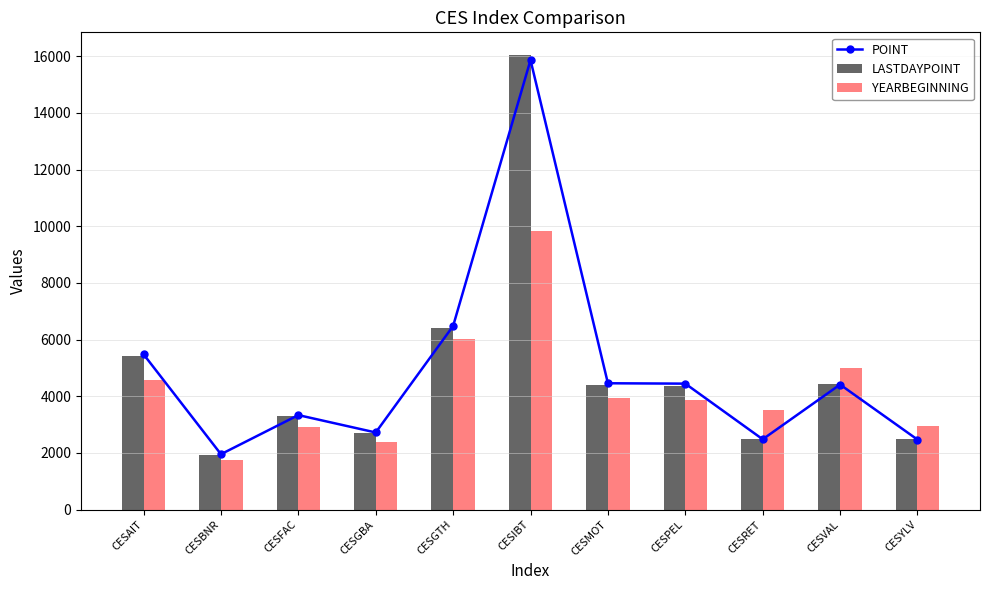

At how many categories does at least one series exceed 3309?

8